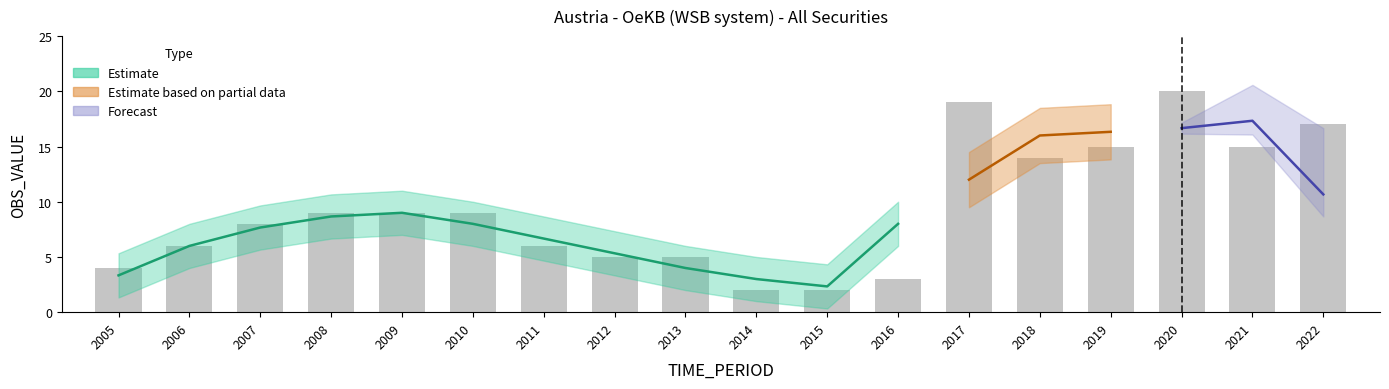

True or false: the data shows 20 at 2020.

True